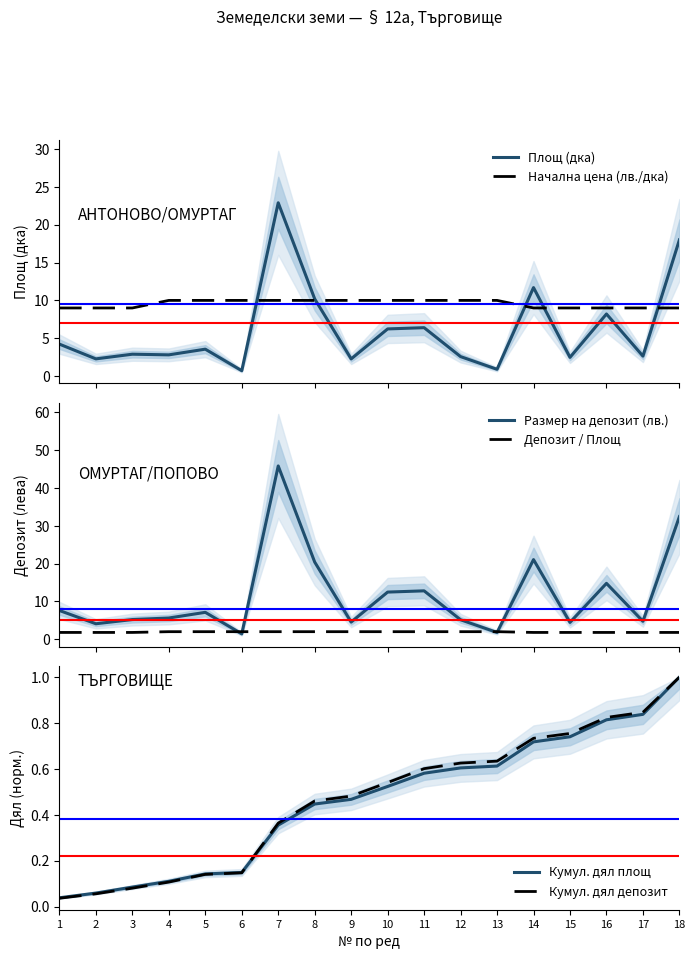

At how many categories does at least one series exceed 30?

2